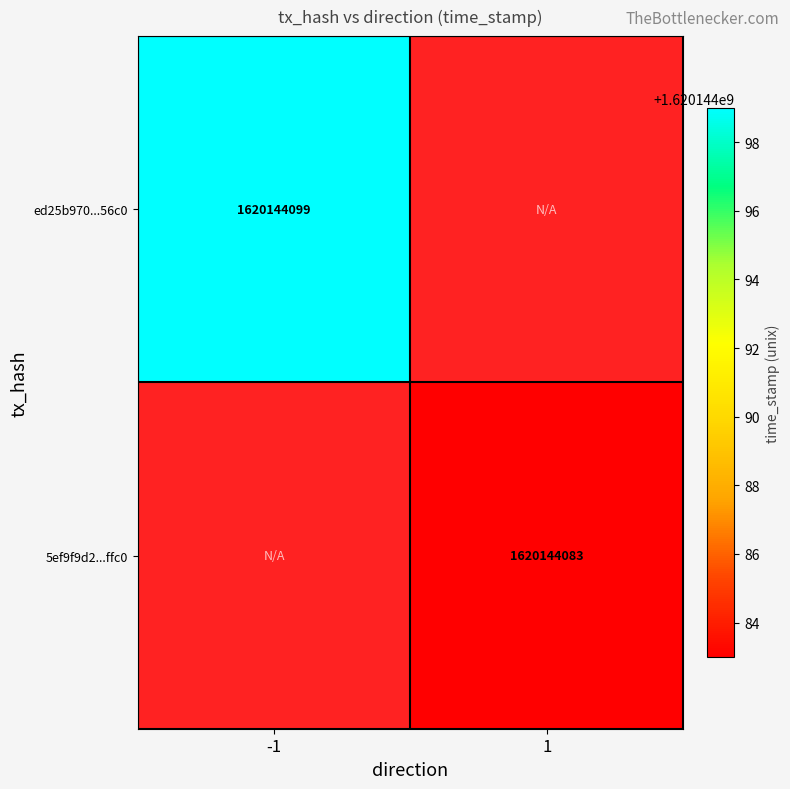

Count the number of data series in this chart.

2